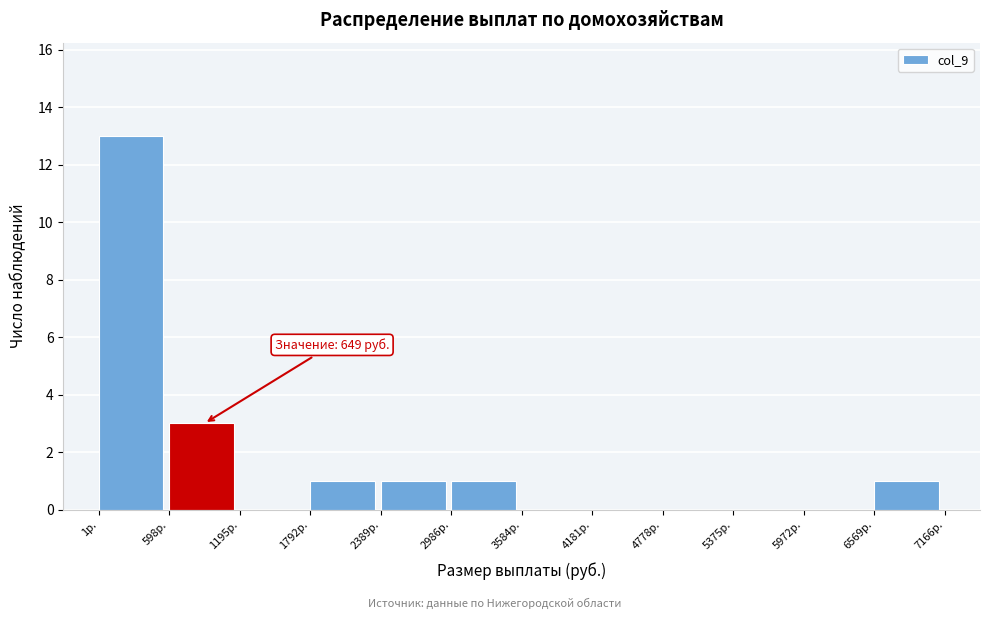

Over which range of the x-axis is the bar tallest?

0 to 600